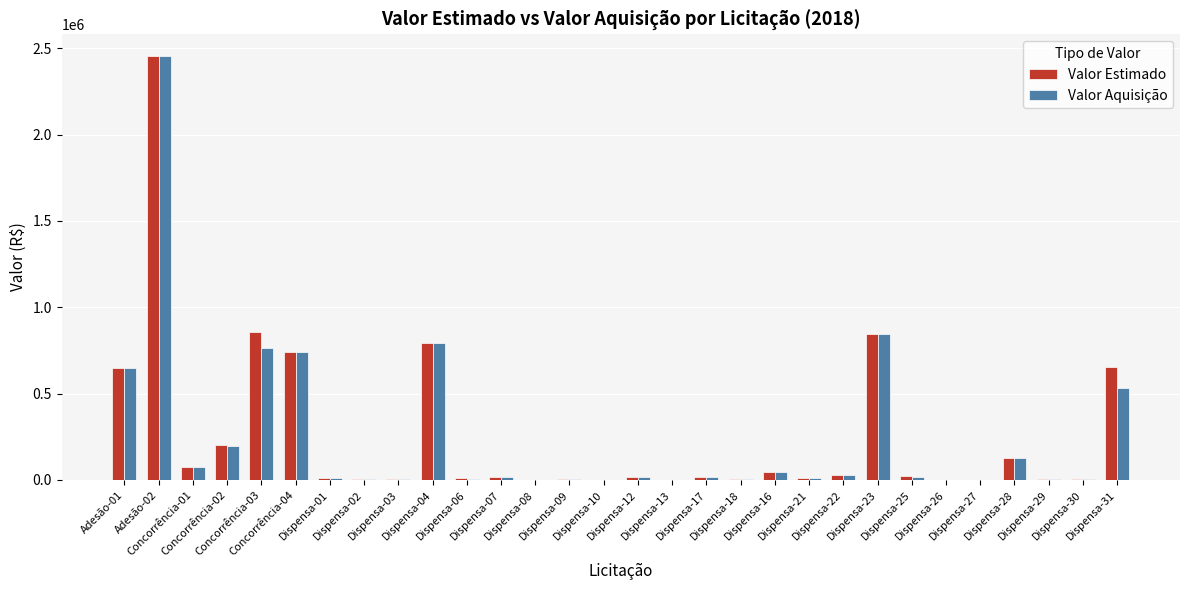

What is the sum of all Valor Aquisição values?

7371585.4